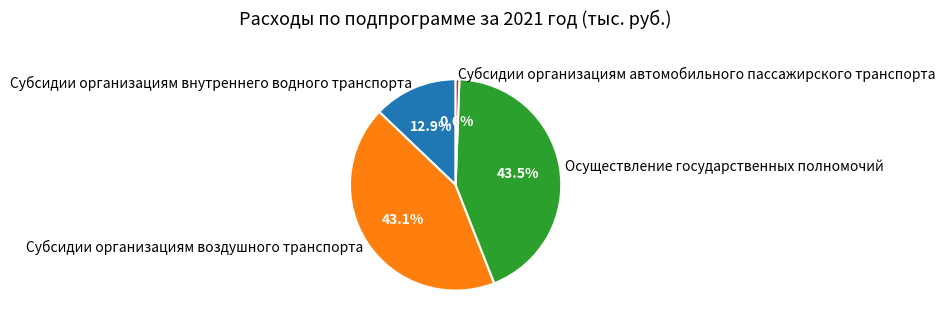

What portion of the pie excludes Субсидии организациям внутреннего водного транспорта?

87.1%